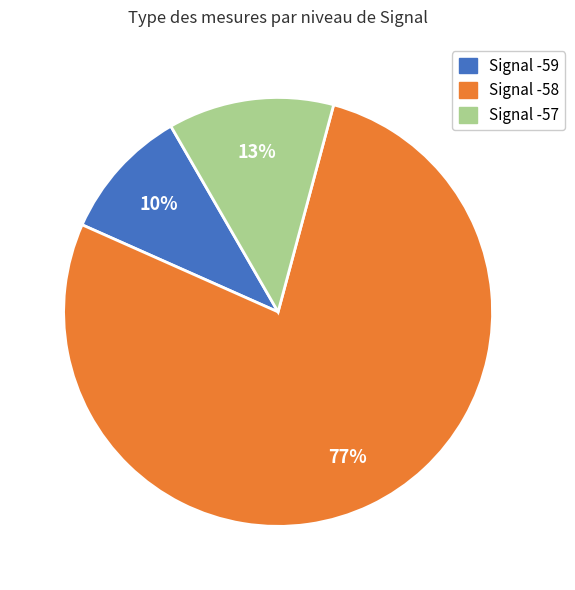

Is there any slice that represents more than half of the pie?

Yes